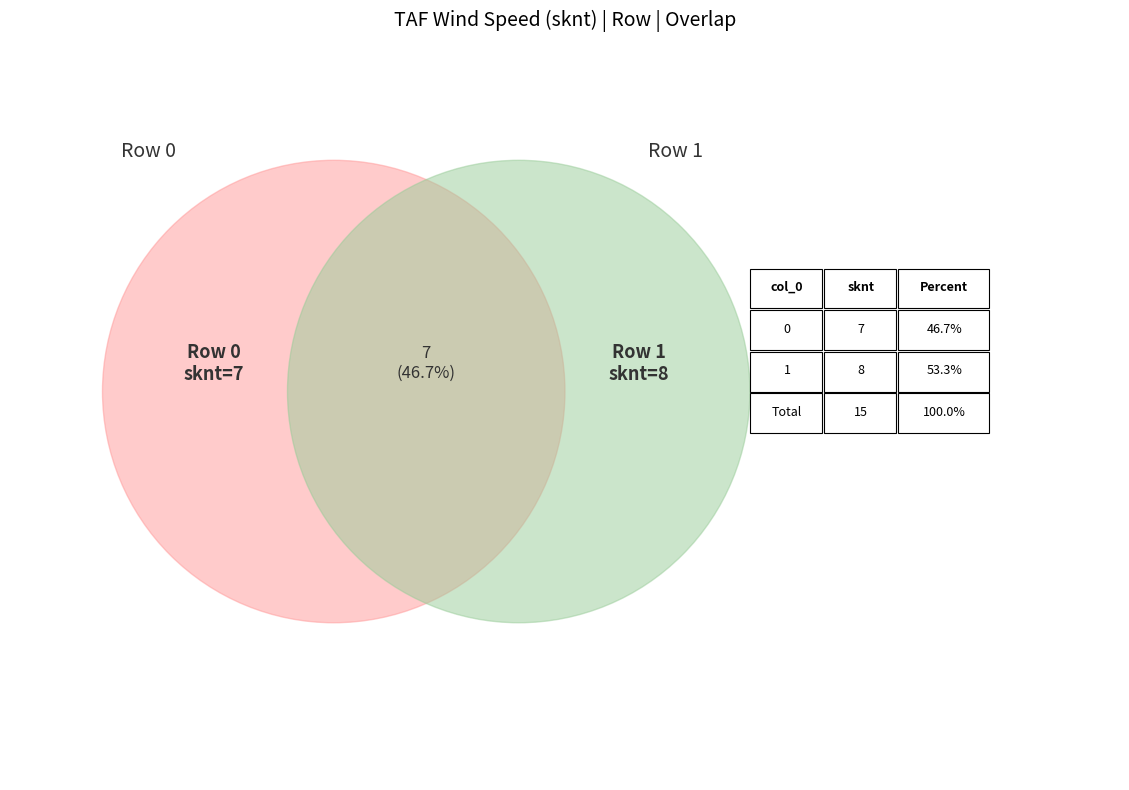

How many segments does this pie chart have?

2